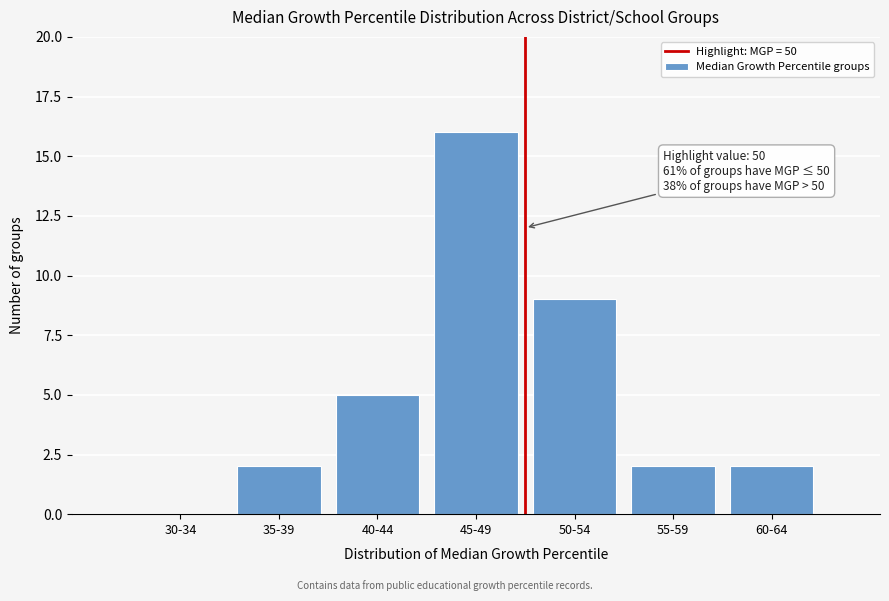

Reading left to right, extract all data points from this chart.

30-34=0	35-39=2	40-44=5	45-49=16	50-54=9	55-59=2	60-64=2